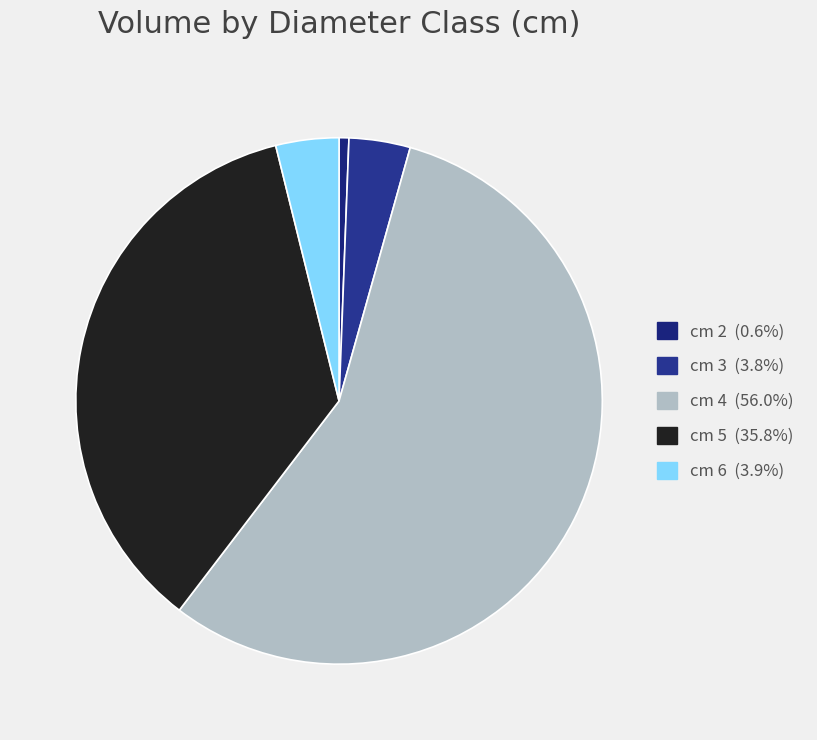

Combined, do cm 3 and cm 2 account for over 50%?

No